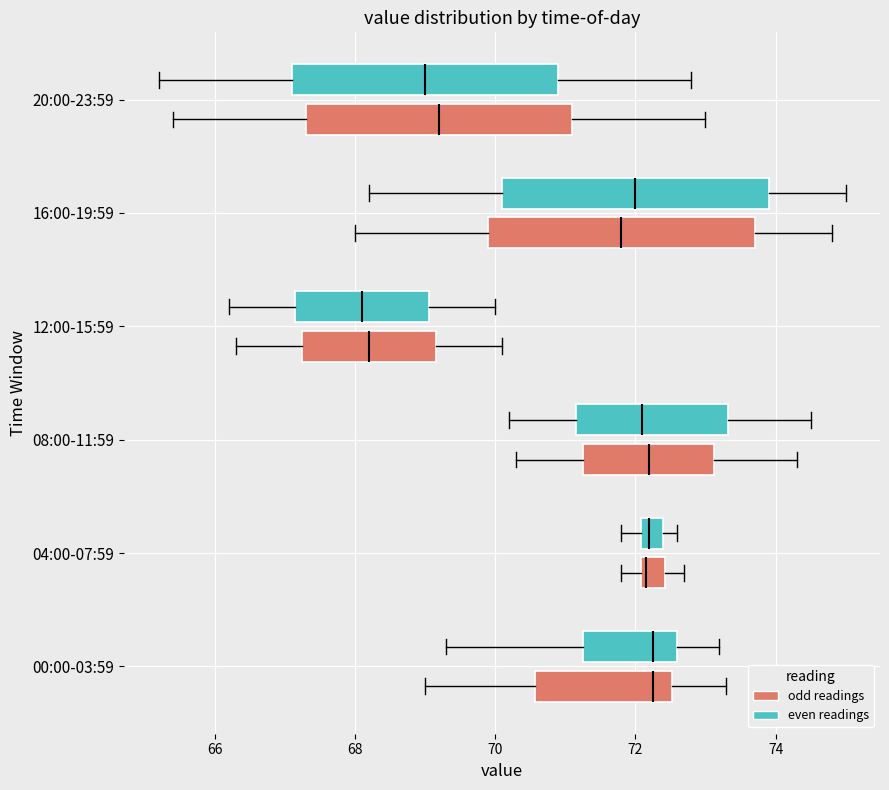

Reading bottom to top, read every box against the x-axis: the position of its median line, the range the box covers, and the ends of its whiskers. The values are not printed on the chart, so give them approximately, as read against the axis.

00:00-03:59 (odd readings): median 72.2, box 70.6 to 72.6, whiskers 69.0 to 73.4
00:00-03:59 (even readings): median 72.2, box 71.2 to 72.6, whiskers 69.4 to 73.2
04:00-07:59 (odd readings): median 72.2, box 72.0 to 72.4, whiskers 71.8 to 72.8
04:00-07:59 (even readings): median 72.2, box 72.0 to 72.4, whiskers 71.8 to 72.6
08:00-11:59 (odd readings): median 72.2, box 71.2 to 73.2, whiskers 70.4 to 74.4
08:00-11:59 (even readings): median 72.2, box 71.2 to 73.4, whiskers 70.2 to 74.6
12:00-15:59 (odd readings): median 68.2, box 67.2 to 69.2, whiskers 66.4 to 70.2
12:00-15:59 (even readings): median 68.2, box 67.2 to 69.0, whiskers 66.2 to 70.0
16:00-19:59 (odd readings): median 71.8, box 70.0 to 73.8, whiskers 68.0 to 74.8
16:00-19:59 (even readings): median 72.0, box 70.2 to 74.0, whiskers 68.2 to 75.0
20:00-23:59 (odd readings): median 69.2, box 67.4 to 71.2, whiskers 65.4 to 73.0
20:00-23:59 (even readings): median 69.0, box 67.2 to 71.0, whiskers 65.2 to 72.8